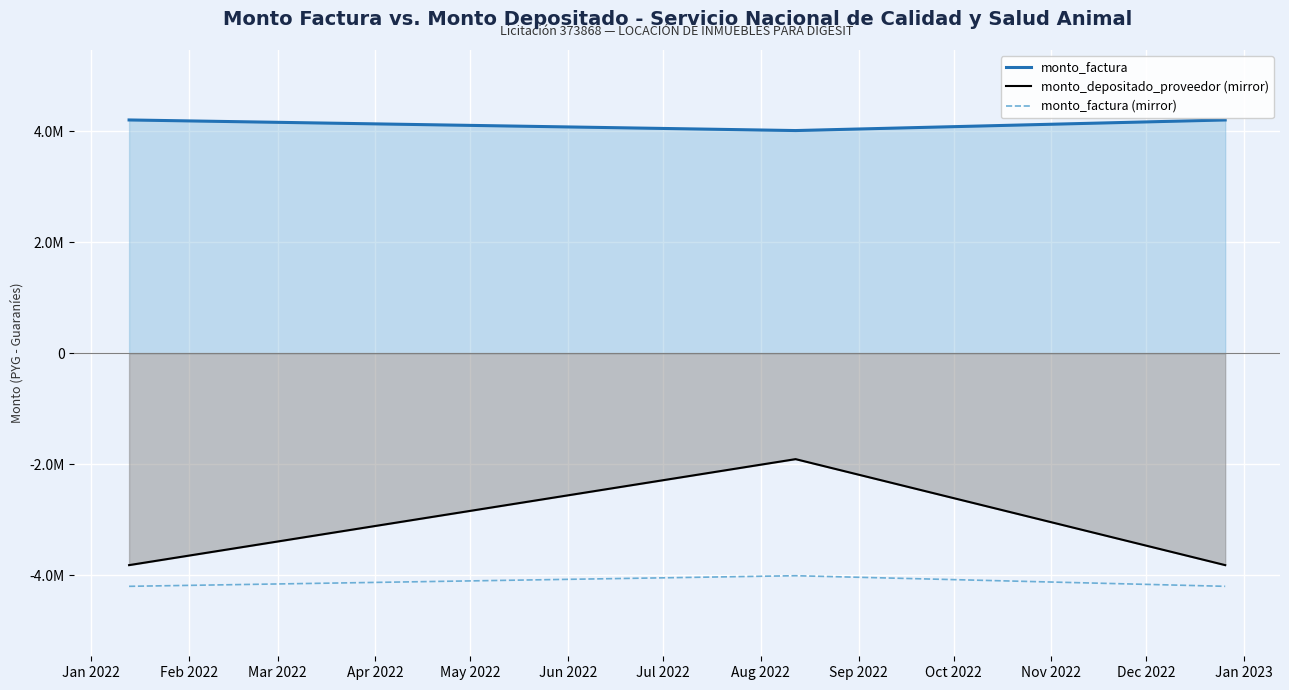

What are all the series names shown in the legend?

monto_factura, monto_depositado_proveedor (mirror), monto_factura (mirror)